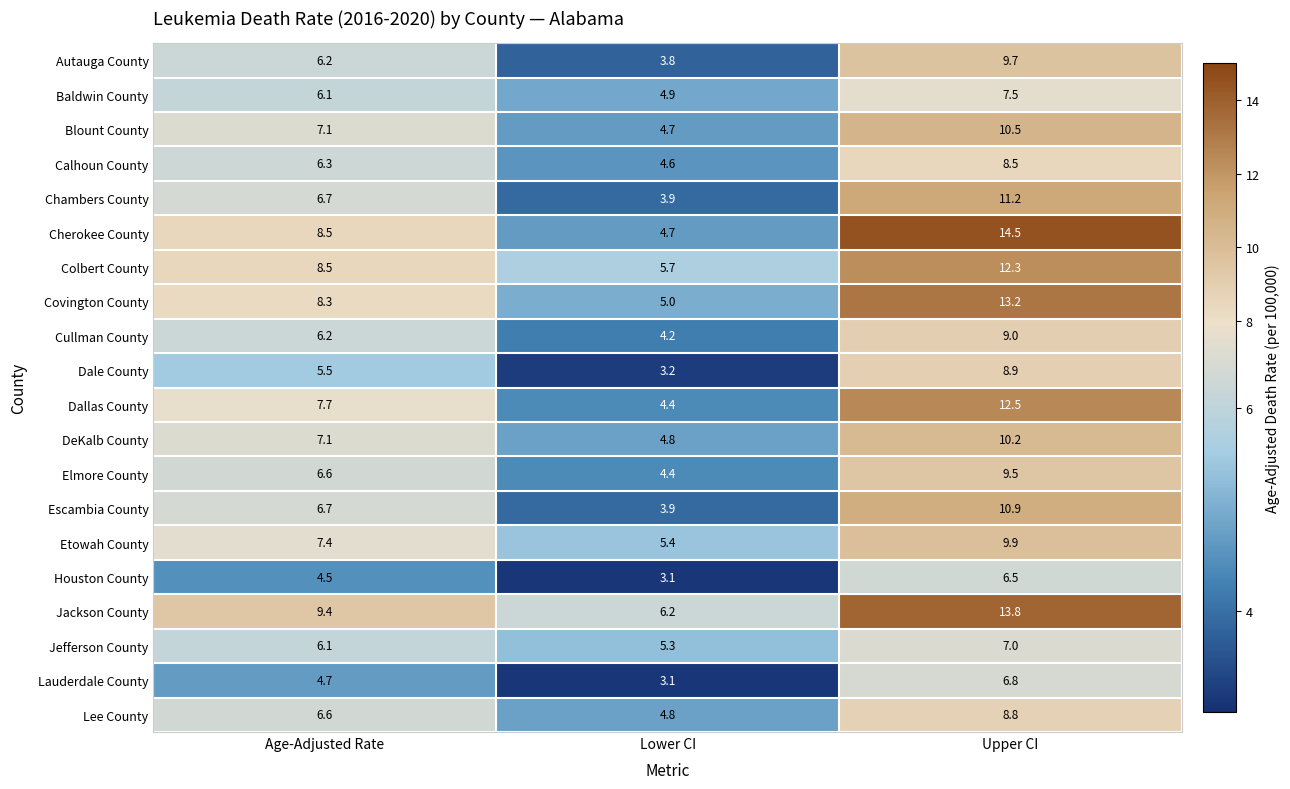

True or false: Jefferson County has a value of 1.6 at Upper CI.

False